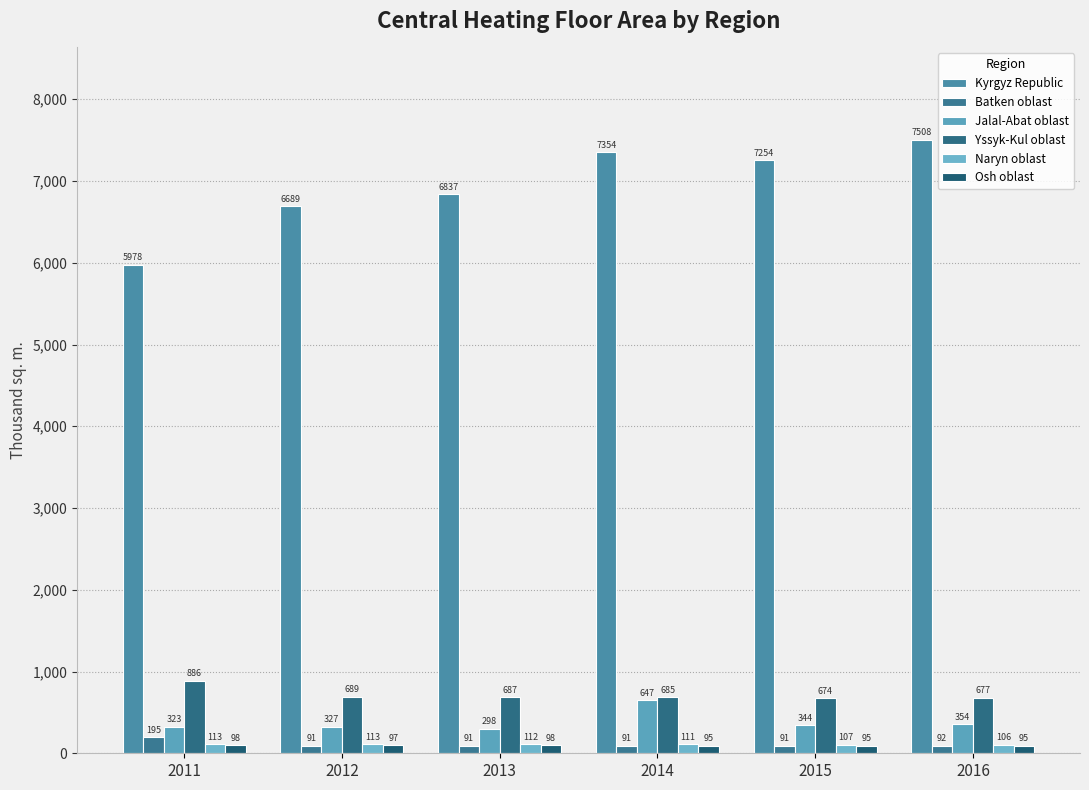

Are the bars grouped side by side (vs. stacked)?

Yes